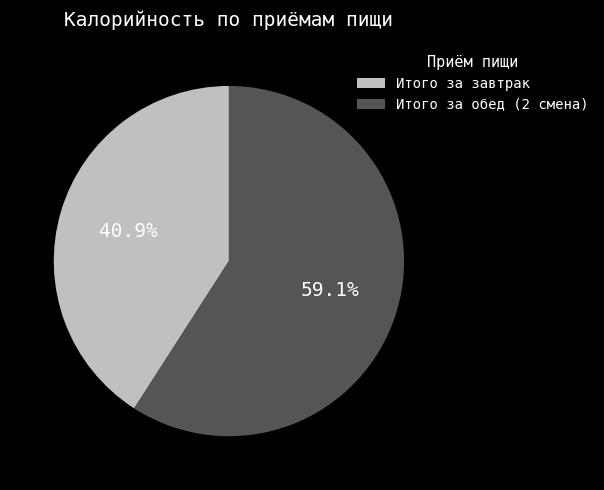

Does any single category account for the majority?

Yes